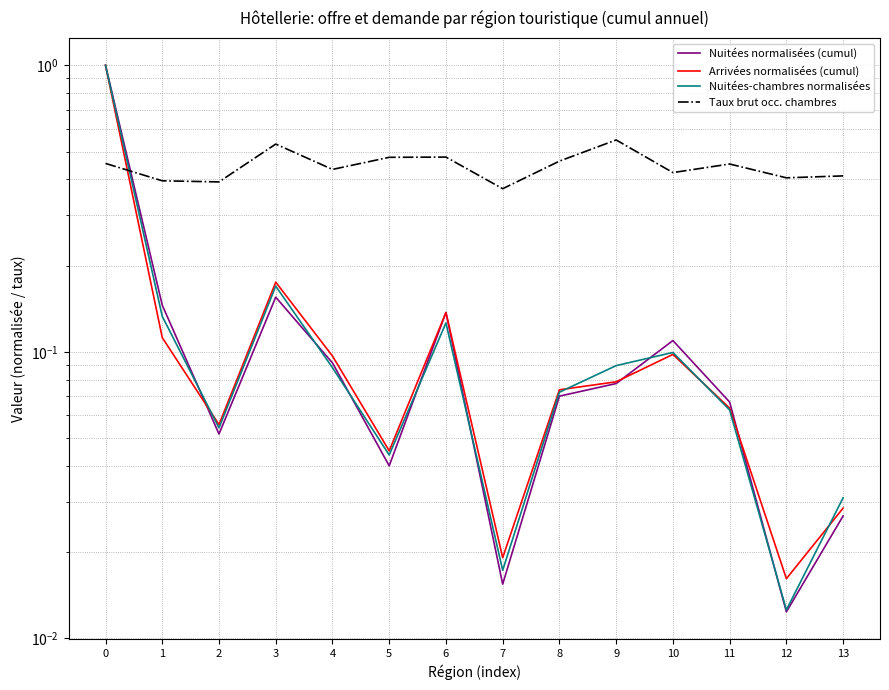

In Nuitées normalisées (cumul), how many points are higher than both neighbors (excluding endpoints)?

3